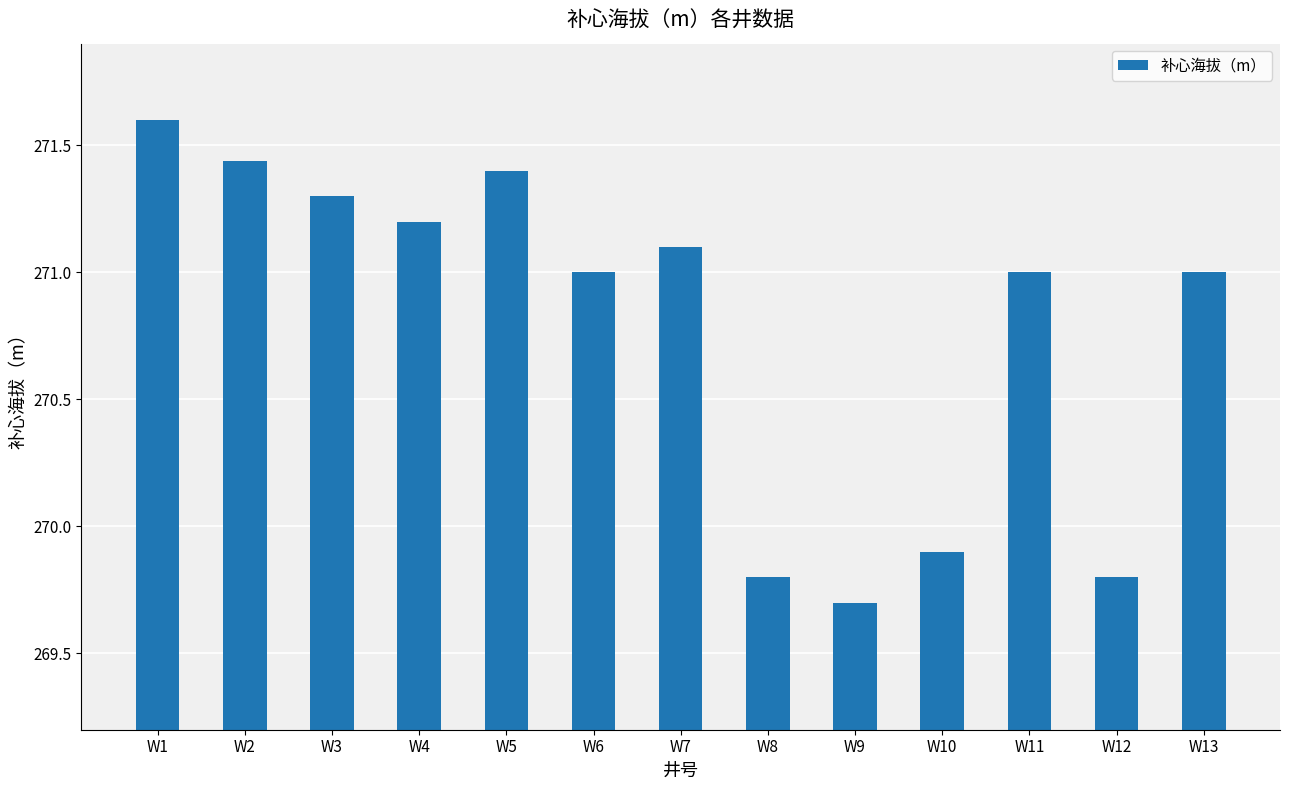

What is the value of the 4th bar from the left?

271.2